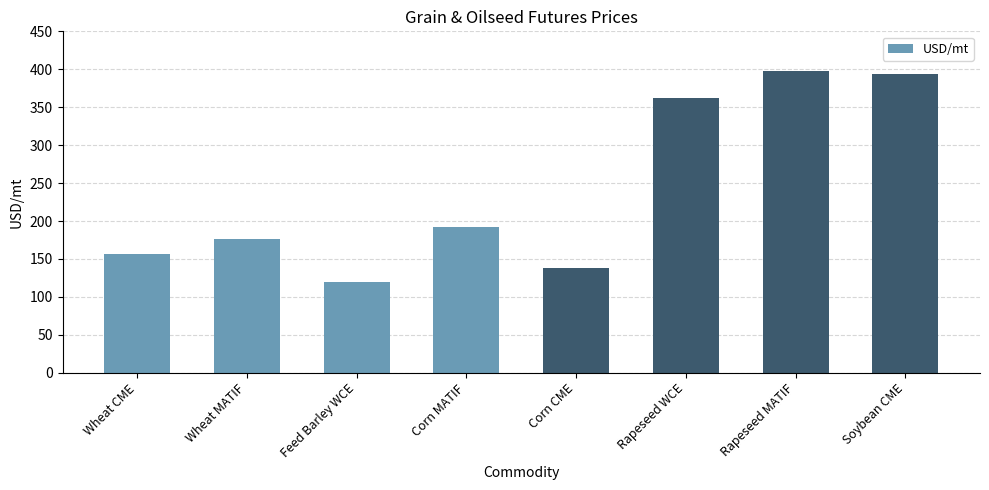

What is the value of the 3rd bar from the left?

119.5